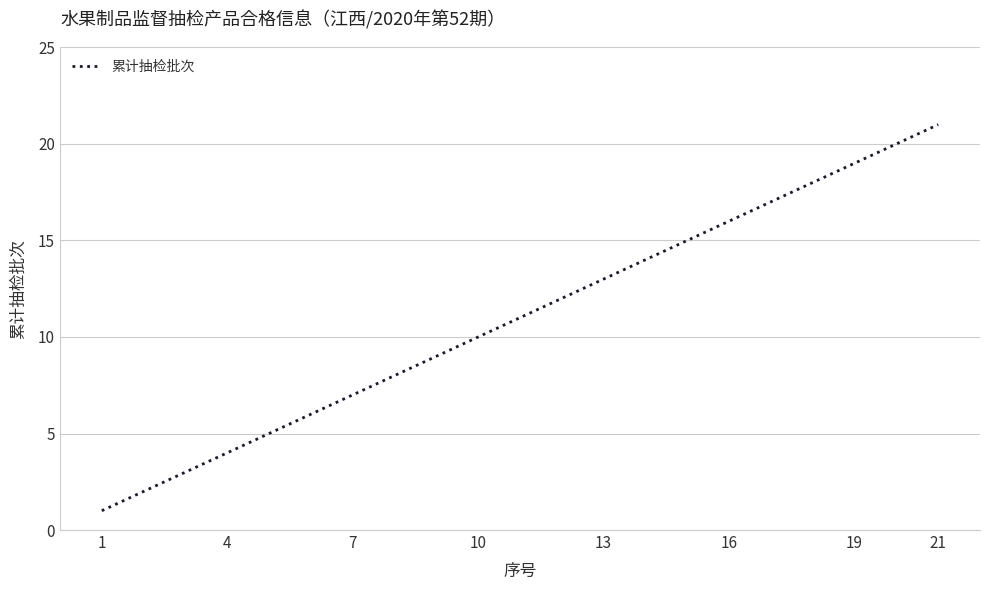

What is the greatest value displayed?

21